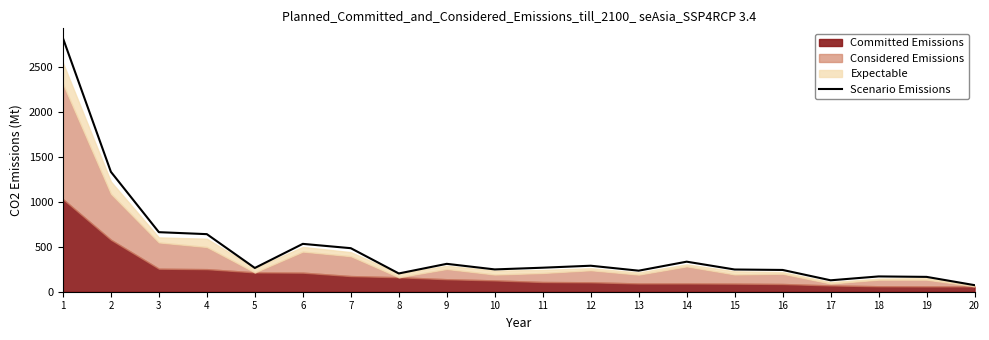

Between 14 and 9, which is larger?

14